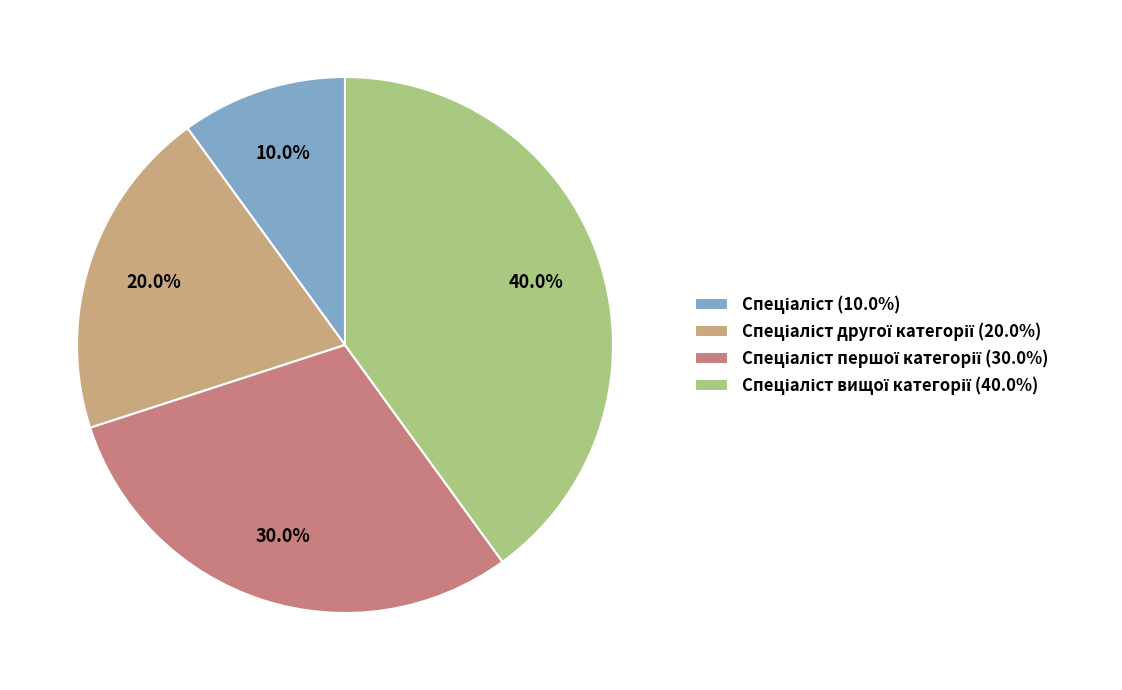

Count the number of slices in the pie.

4